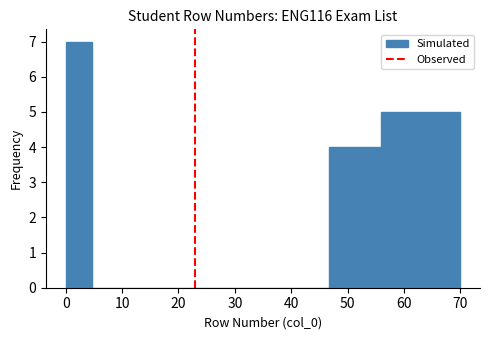

Reading left to right, transcribe this chart: for each bar, give the range it covers on the x-axis and its height. Neither the bar edges nor the heights are printed on the chart, so give them approximately, as read against the axes.

0 to 5: 7
5 to 9: 0
9 to 14: 0
14 to 19: 0
19 to 23: 0
23 to 28: 0
28 to 33: 0
33 to 37: 0
37 to 42: 0
42 to 47: 0
47 to 51: 4
51 to 56: 4
56 to 61: 5
61 to 65: 5
65 to 70: 5